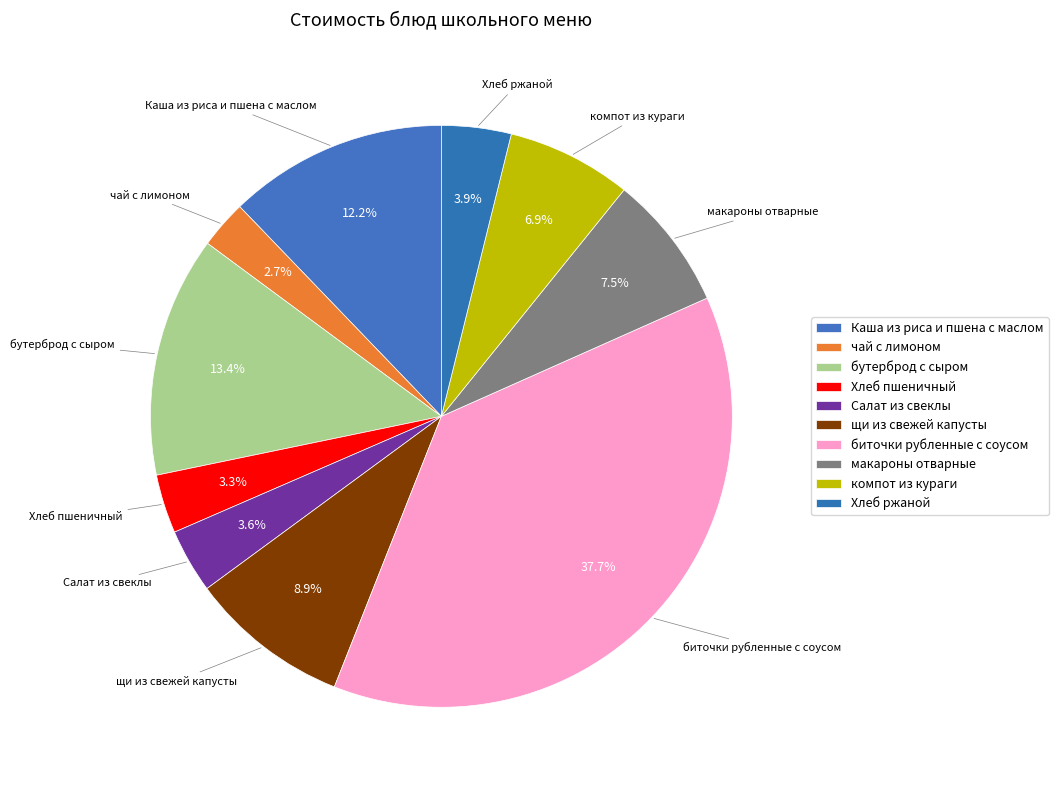

How many slices are in this pie chart?

10